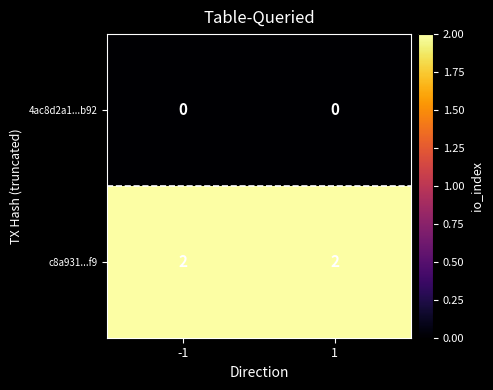

What is the total value across all series at -1?

2